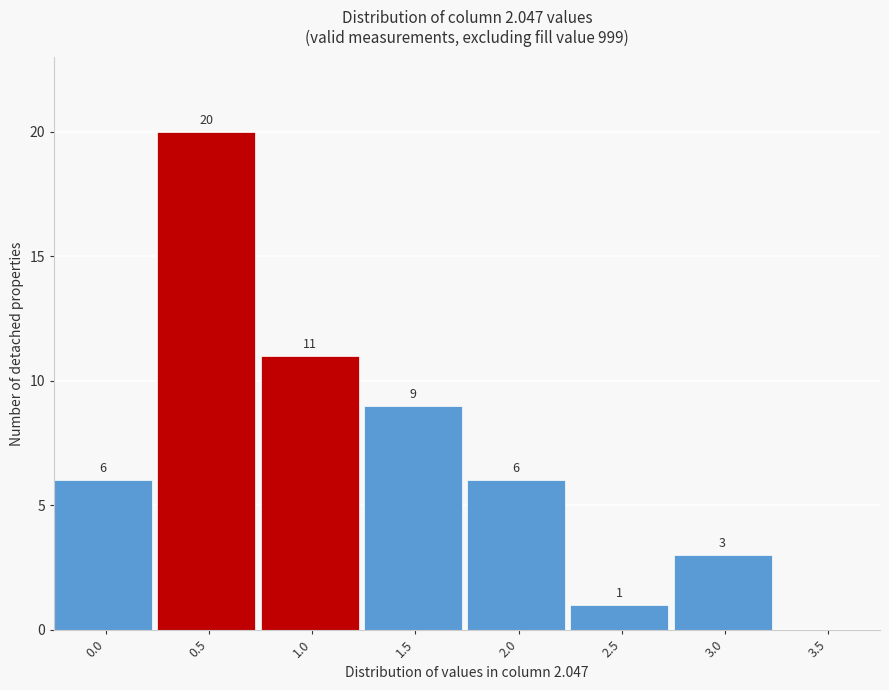

Reading left to right, transcribe all the data shown in this chart.

0.0=6	0.5=20	1.0=11	1.5=9	2.0=6	2.5=1	3.0=3	3.5=0